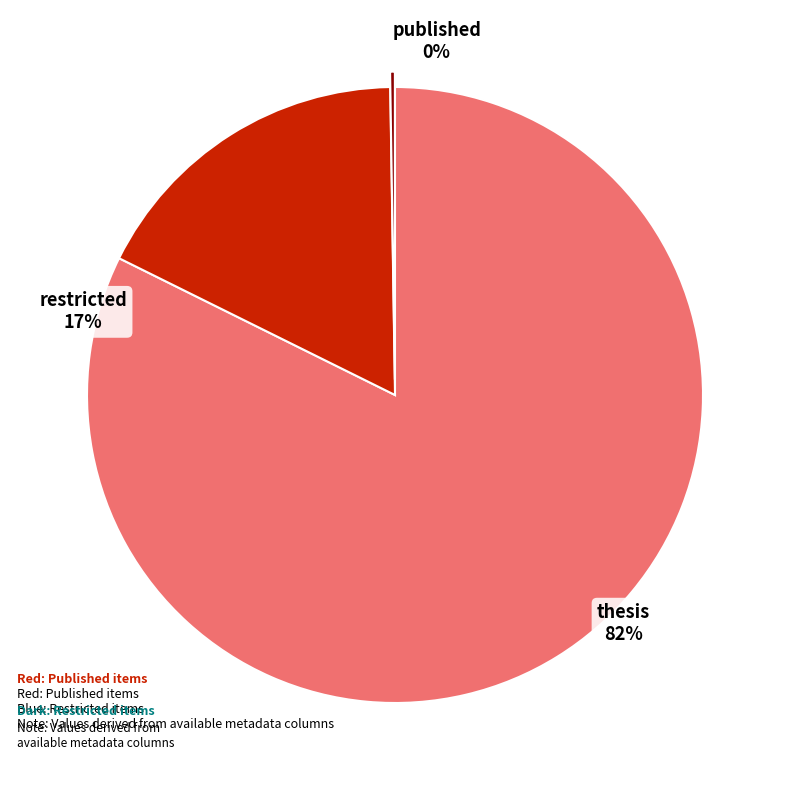

What is the change in value from thesis to published?

-58680